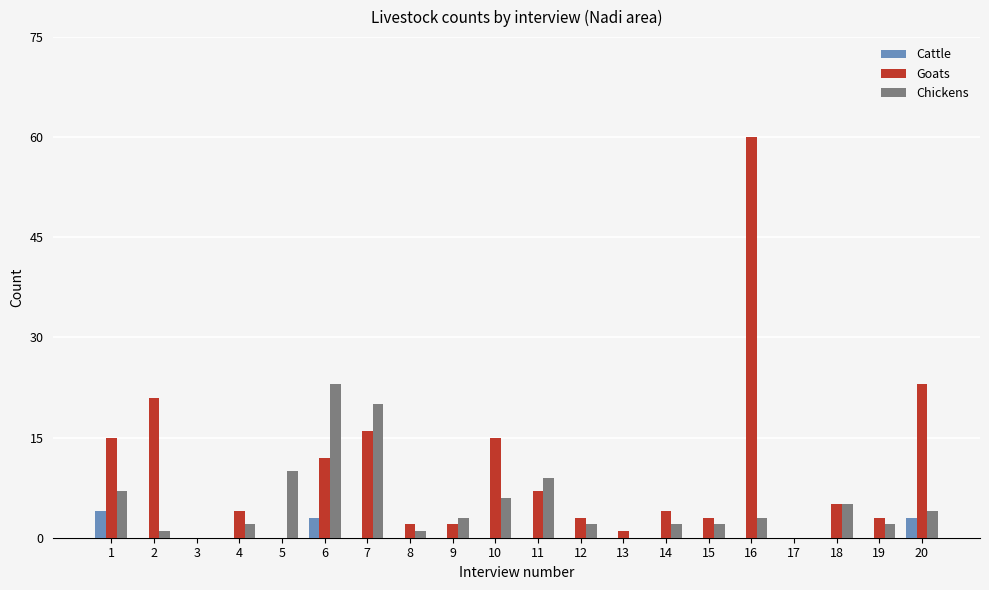

Which category has the highest value in the Chickens series?

6